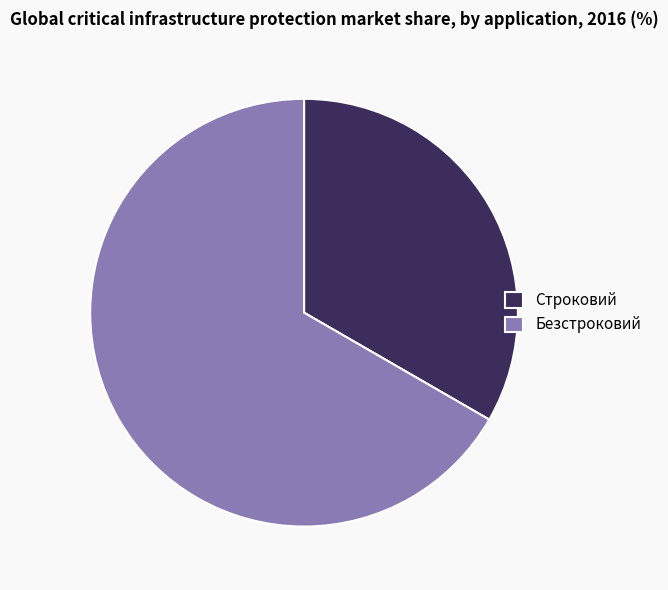

Rank the categories by value from highest to lowest.

Безстроковий, Строковий